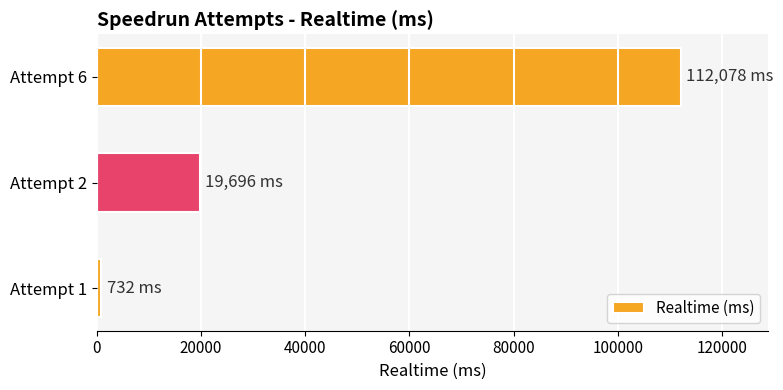

The value at Attempt 6 is 72484. True or false?

False